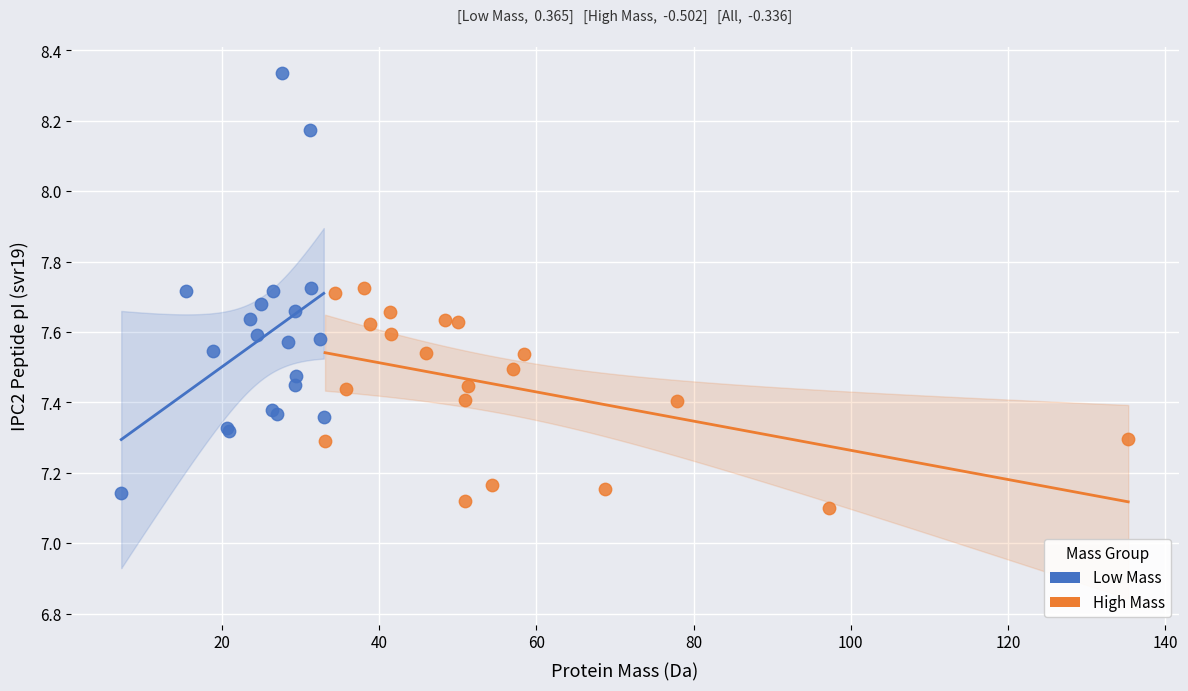

What are all the series names shown in the legend?

Low Mass, High Mass